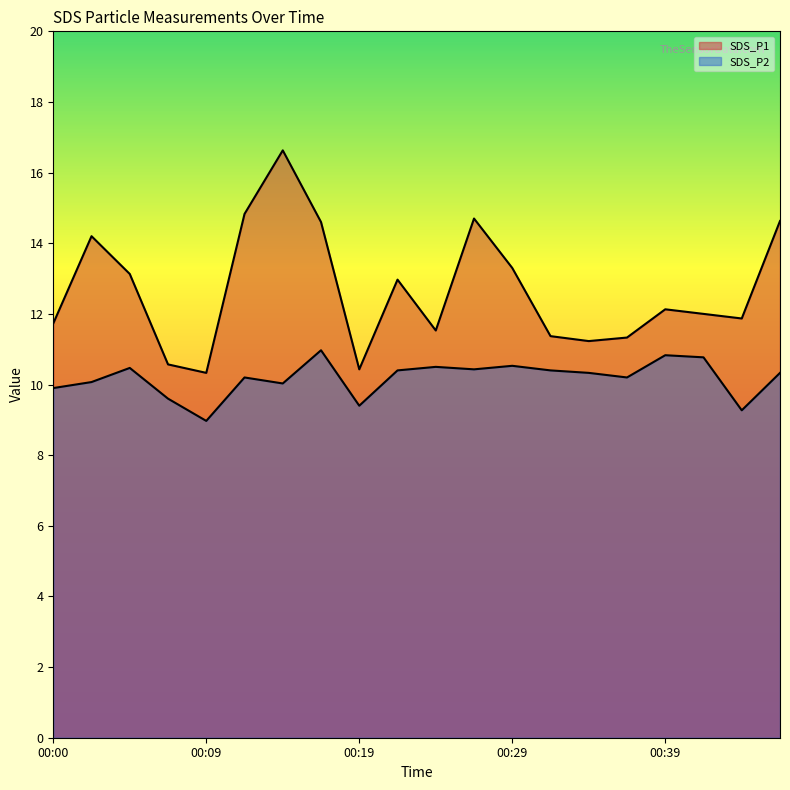

True or false: SDS_P2 and SDS_P1 cross at least once.

False